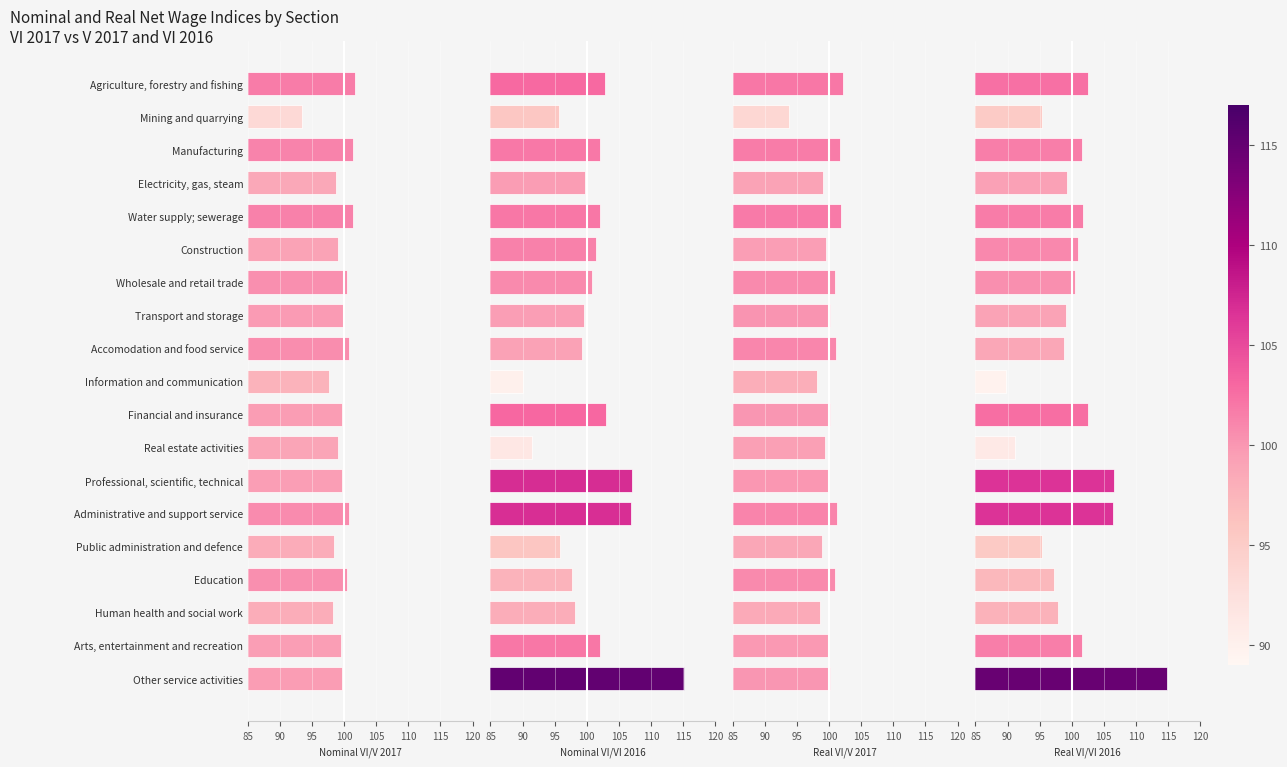

What is the highest value of the Real VI/VI 2016 series?

114.8